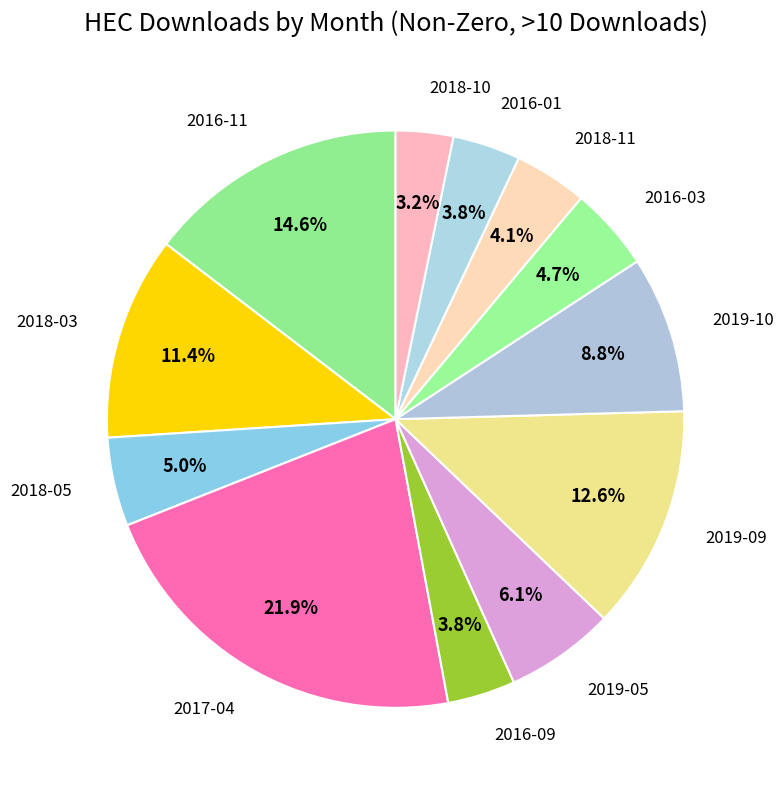

Is there any slice that represents more than half of the pie?

No